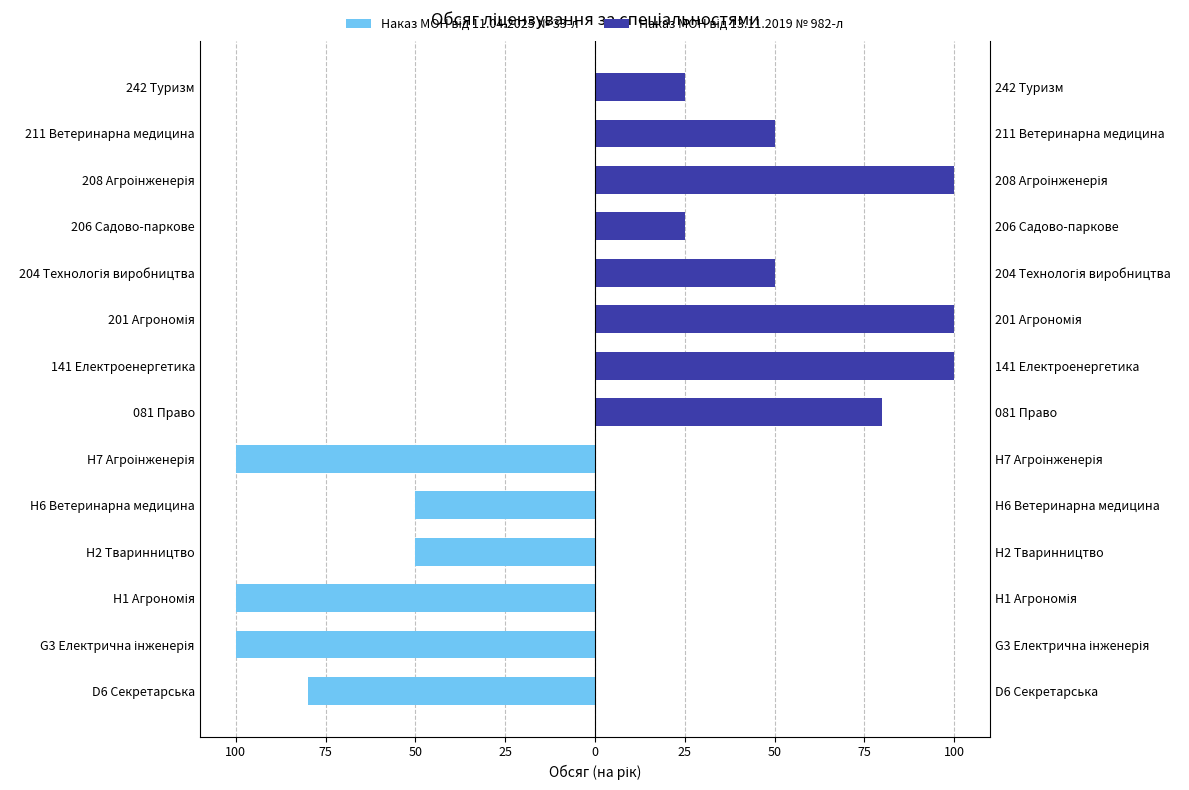

Is it true that Наказ МОН від 11.04.2025 № 33-л equals -53 at 211 Ветеринарна медицина?

False